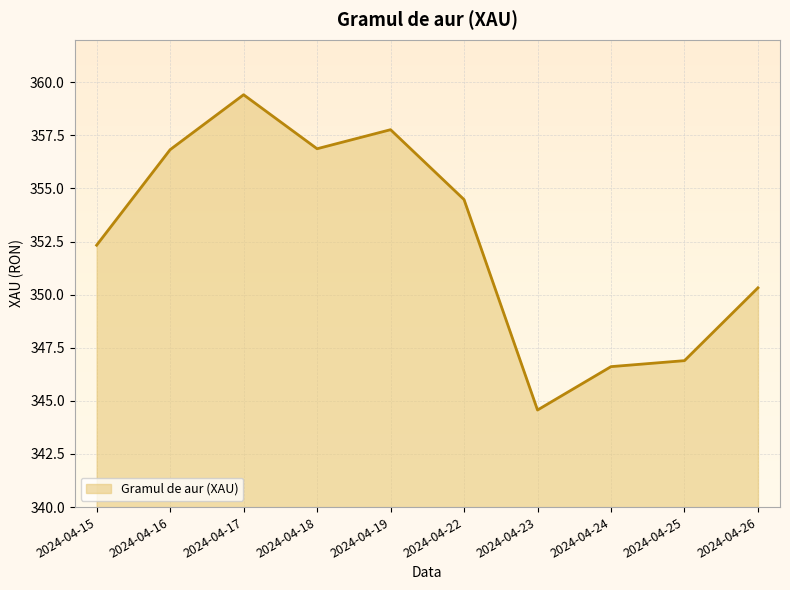

At which label is the value closest to 351?

2024-04-26